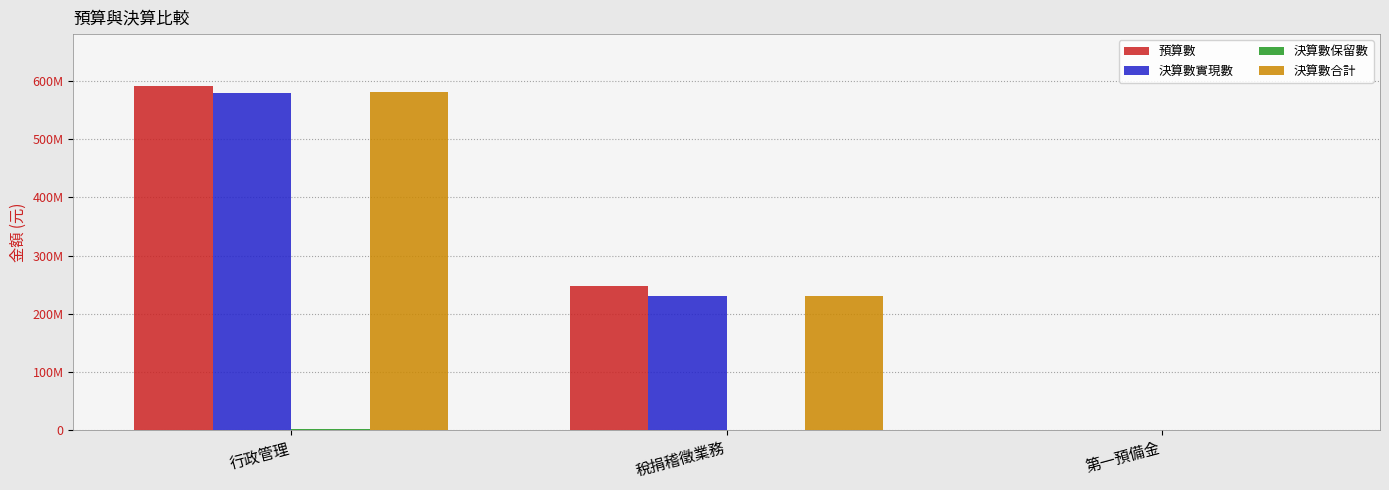

Does the chart contain stacked bars?

No